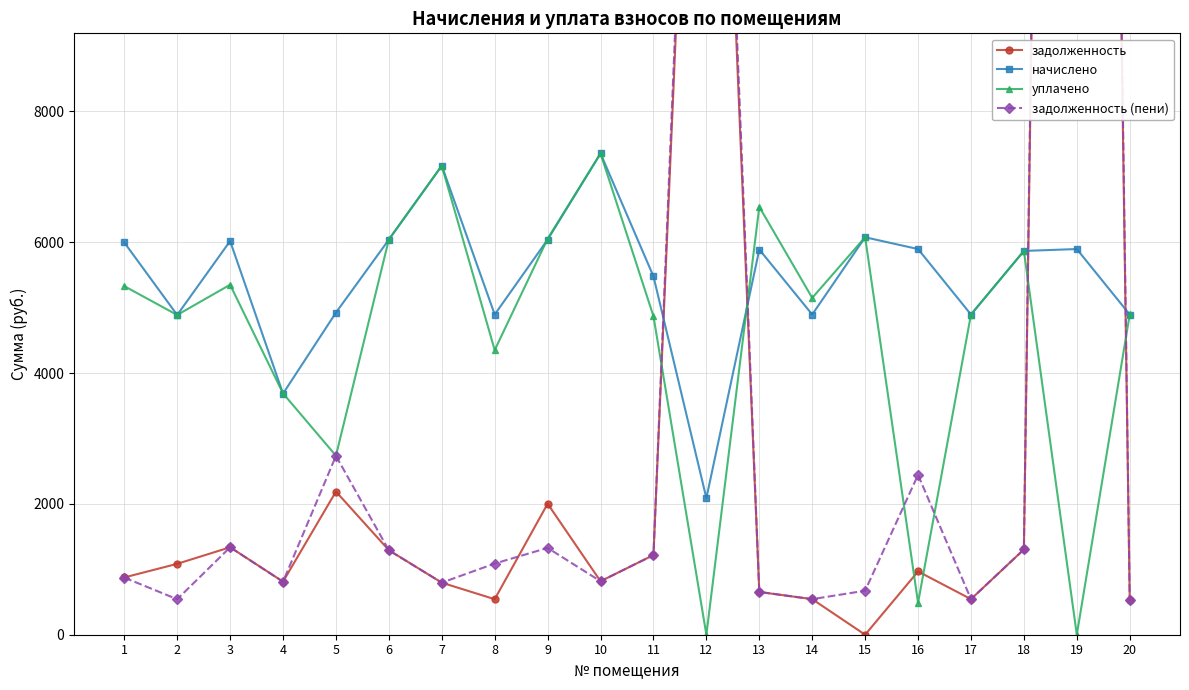

How many times do начислено and задолженность cross each other?

4